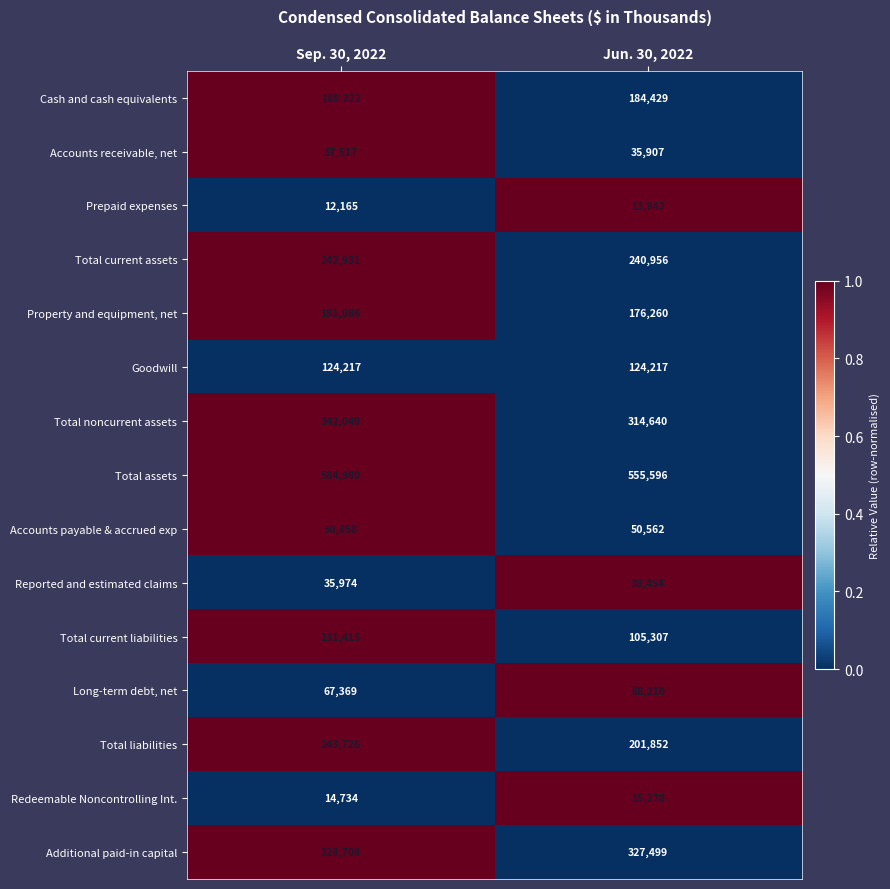

Rank the series by their maximum value, from lowest to highest.

Prepaid expenses, Redeemable Noncontrolling Int., Accounts receivable, net, Reported and estimated claims, Accounts payable & accrued exp, Long-term debt, net, Goodwill, Total current liabilities, Property and equipment, net, Cash and cash equivalents, Total current assets, Total liabilities, Additional paid-in capital, Total noncurrent assets, Total assets